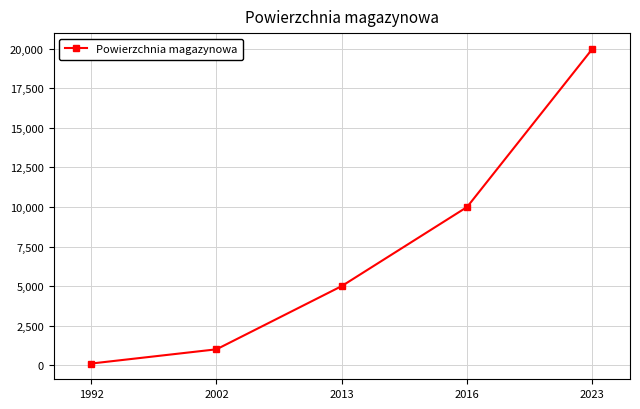

Rank the categories by value from lowest to highest.

1992, 2002, 2013, 2016, 2023